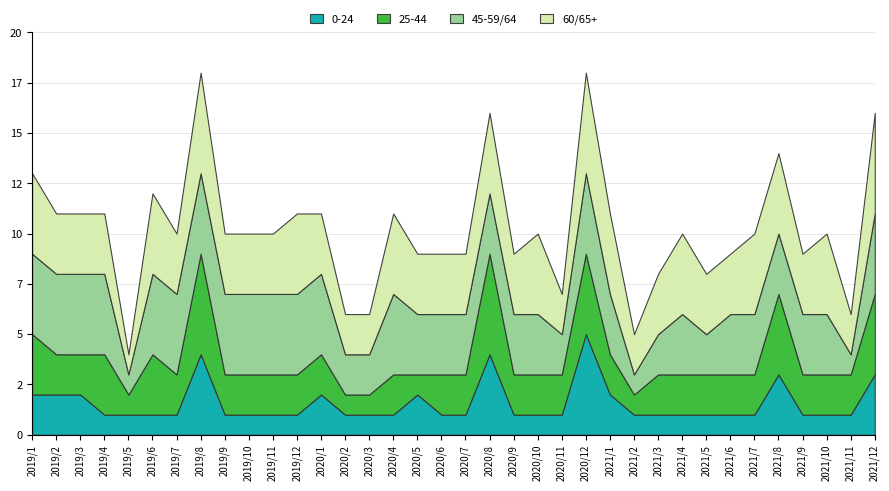

The 25-44 series shows 2 at 2019/3. True or false?

True